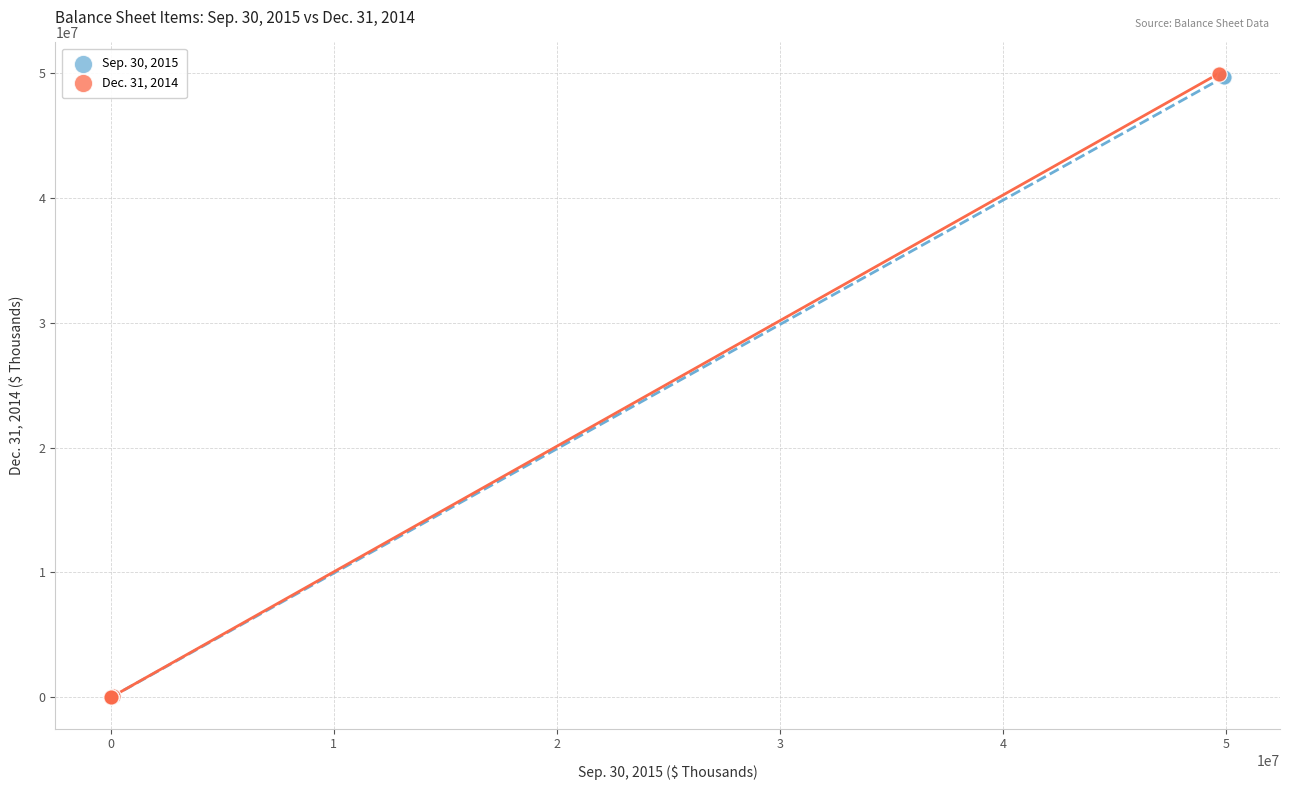

Which series has the widest spread of Y values?

Dec. 31, 2014